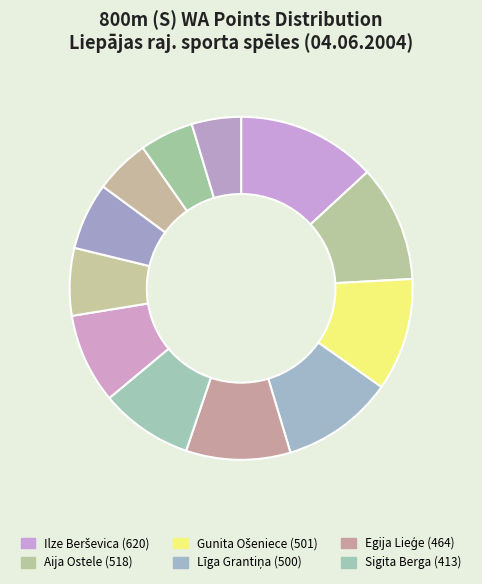

How many segments does this pie chart have?

12